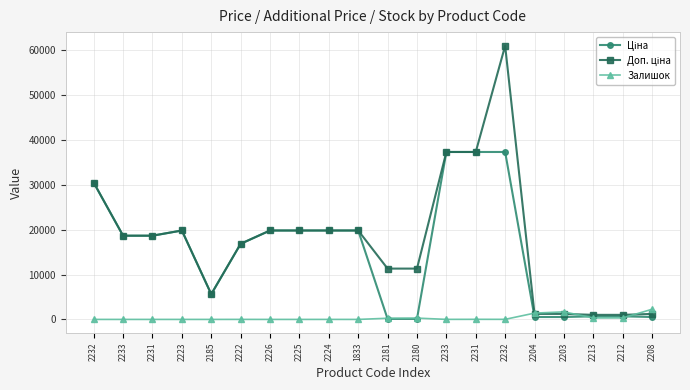

What is the sum of all Доп. ціна values?

353605.6